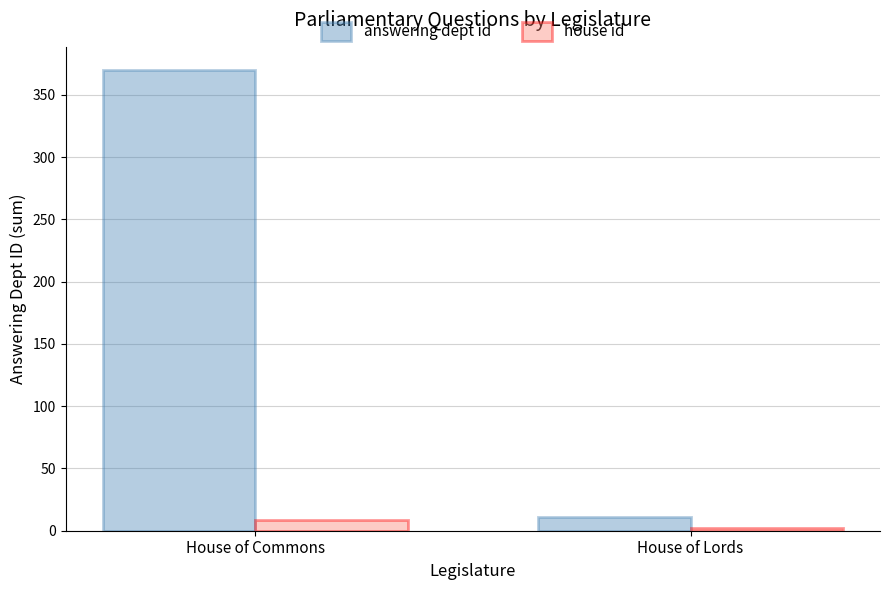

Which category has the highest value across all series?

House of Commons